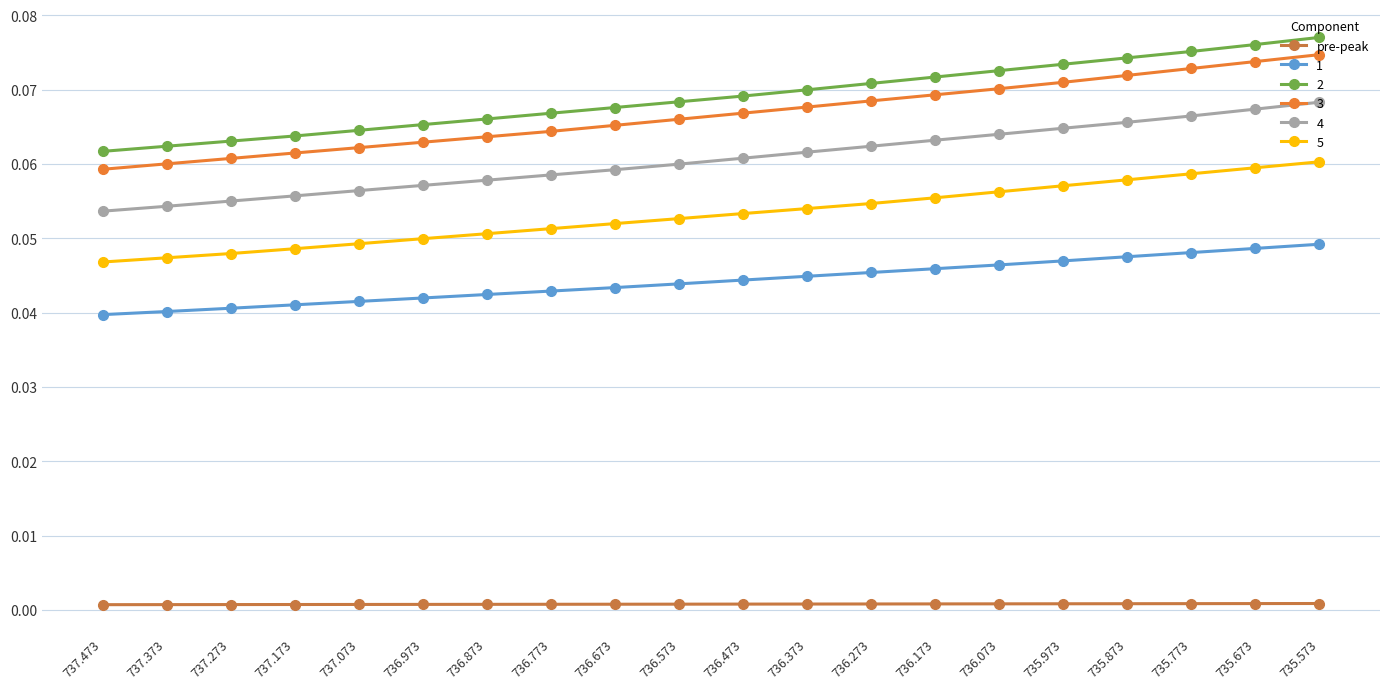

True or false: 5 and pre-peak cross at least once.

False